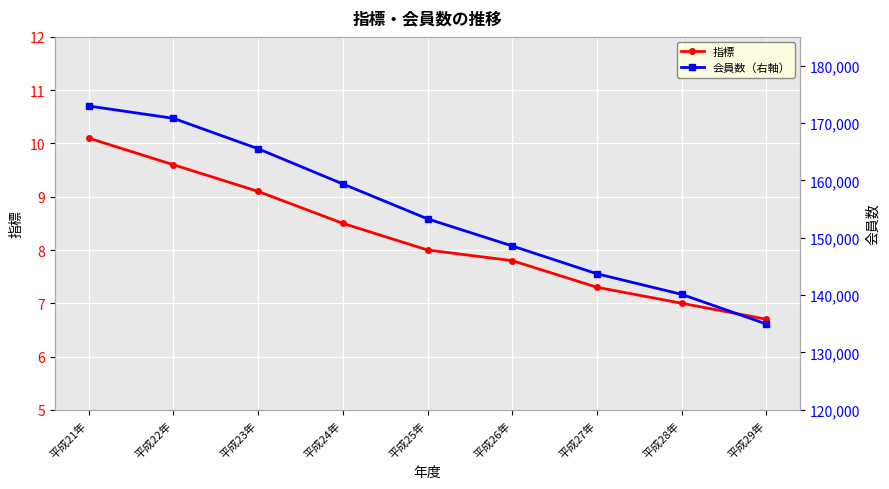

True or false: 会員数（右軸） and 指標 intersect in this chart.

False